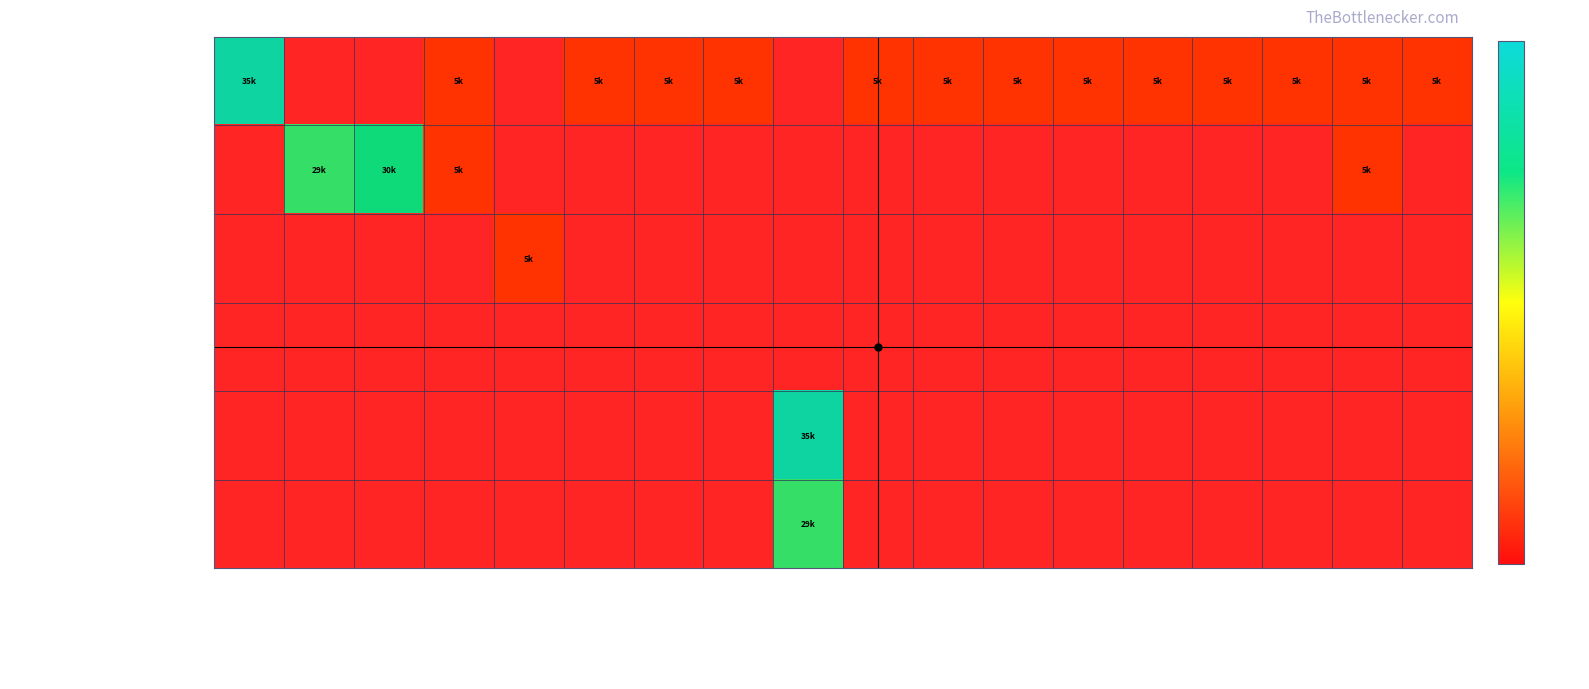

Between 043/2019 11º aditivo and 043/2019 7º aditivo, which is larger?

043/2019 11º aditivo